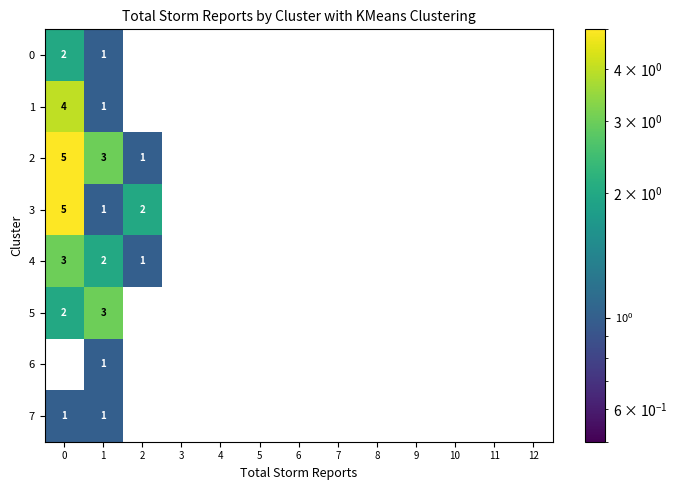

Count the 4 values in the range 0 to 1.

11